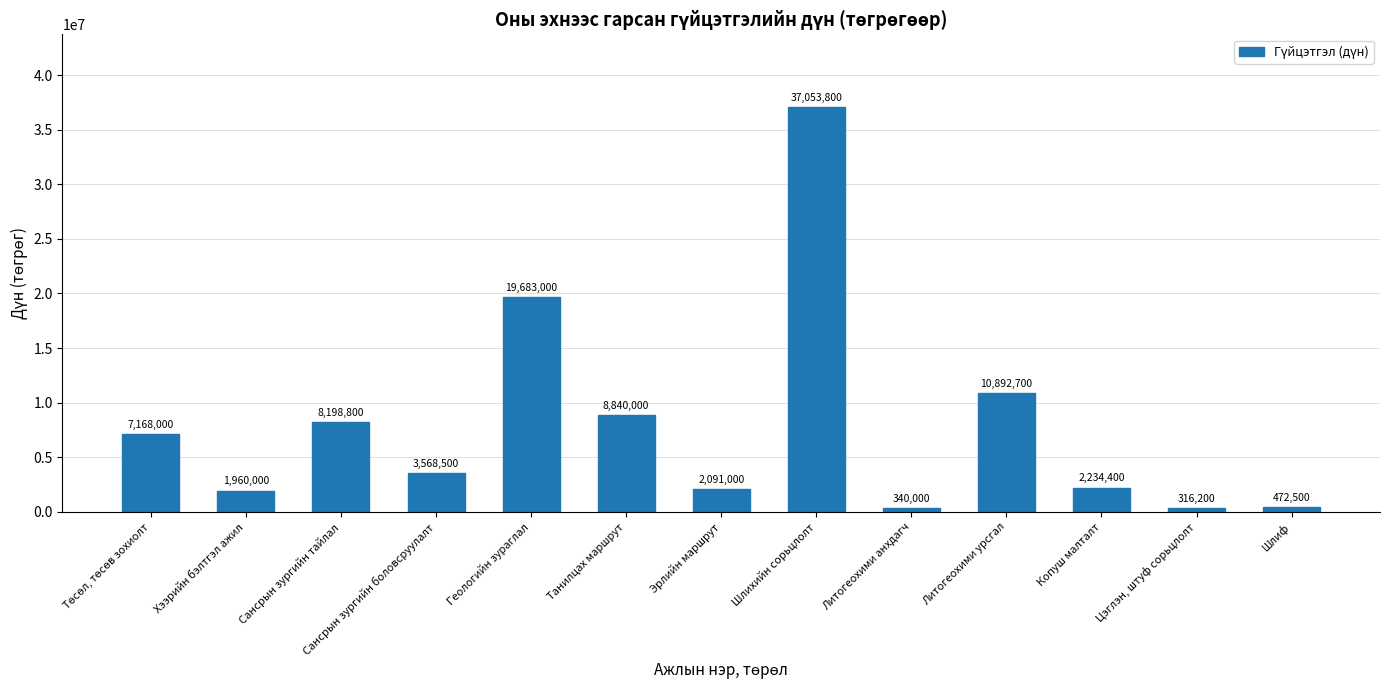

How many values are below 3568500?

6